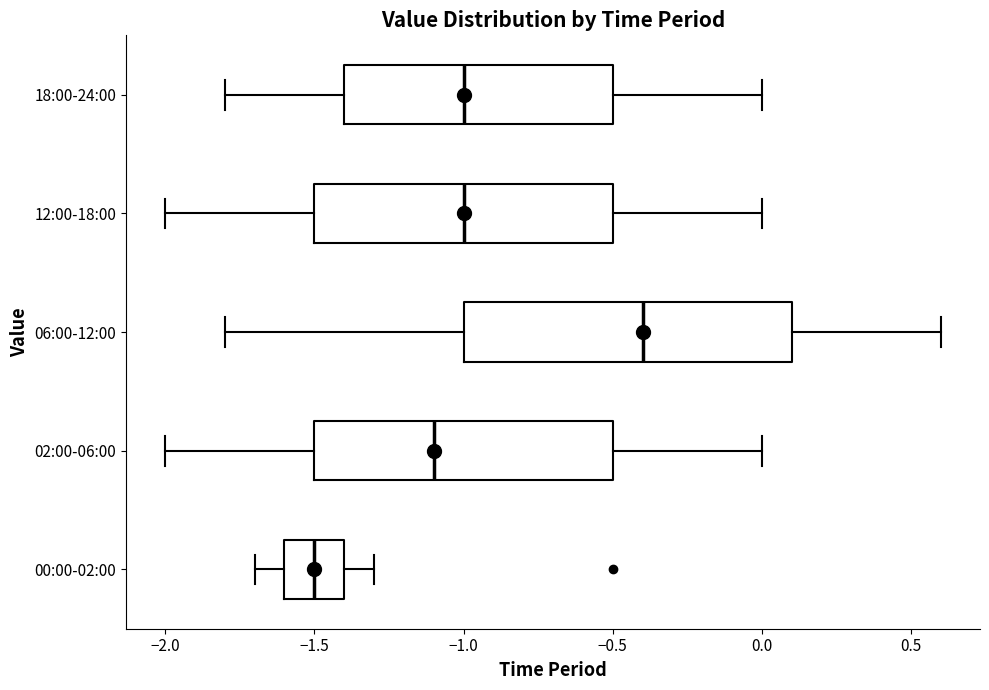

Reading bottom to top, transcribe this box plot: for each box, give where its median line is, the range the box spans, and where its two whiskers end, as read against the x-axis. The values are not printed on the chart, so give them approximately, as read against the axis.

00:00-02:00: median -1.5, box -1.6 to -1.4, whiskers -1.7 to -1.3
02:00-06:00: median -1.1, box -1.5 to -0.5, whiskers -2.0 to 0.0
06:00-12:00: median -0.4, box -1.0 to 0.1, whiskers -1.8 to 0.6
12:00-18:00: median -1.0, box -1.5 to -0.5, whiskers -2.0 to 0.0
18:00-24:00: median -1.0, box -1.4 to -0.5, whiskers -1.8 to 0.0